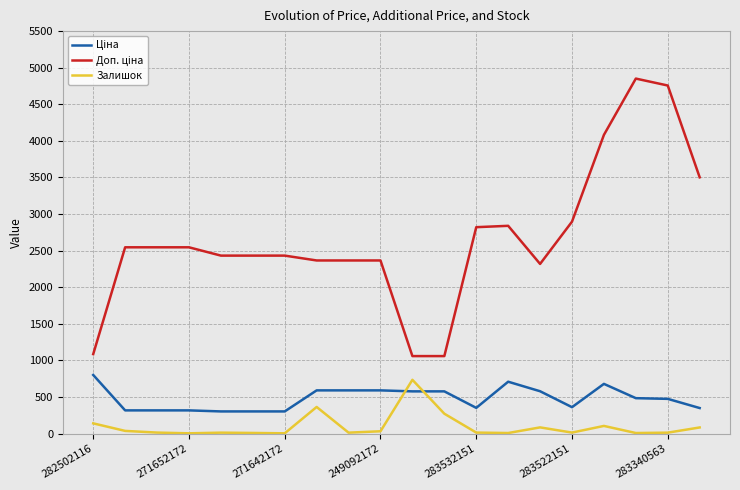

What is the difference between the maximum and minimum values in the Залишок series?

731.0